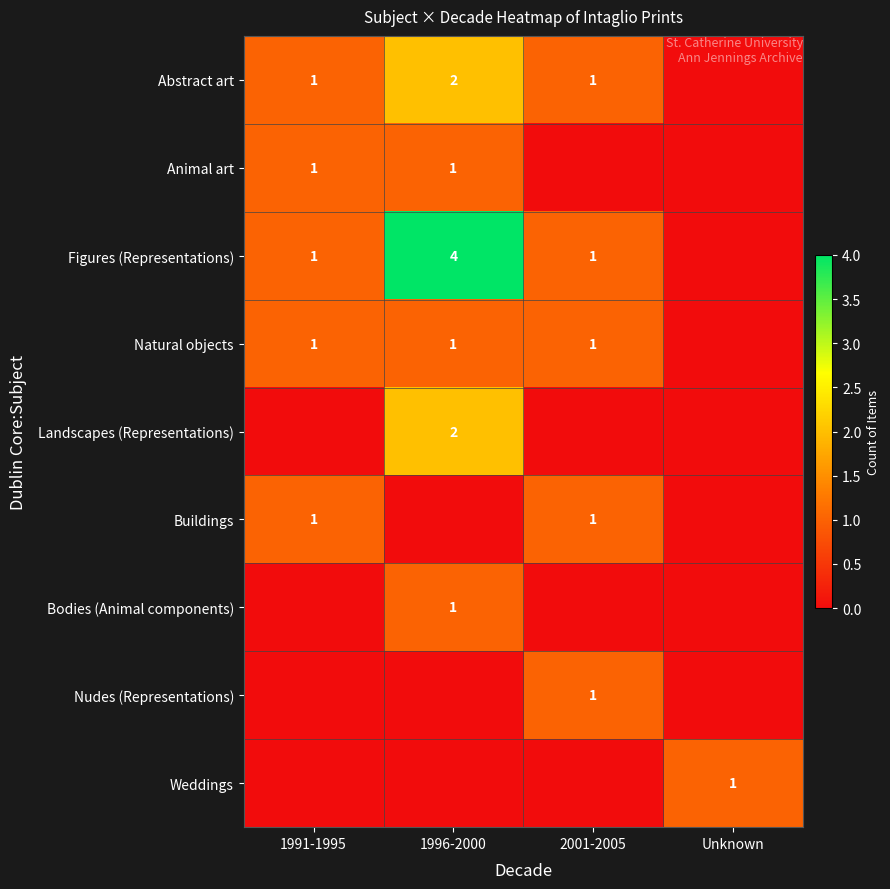

The value of Natural objects at 1991-1995 is 2. True or false?

False